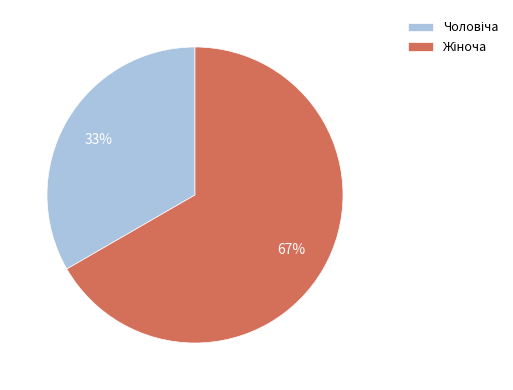

Is there any slice that represents more than half of the pie?

Yes